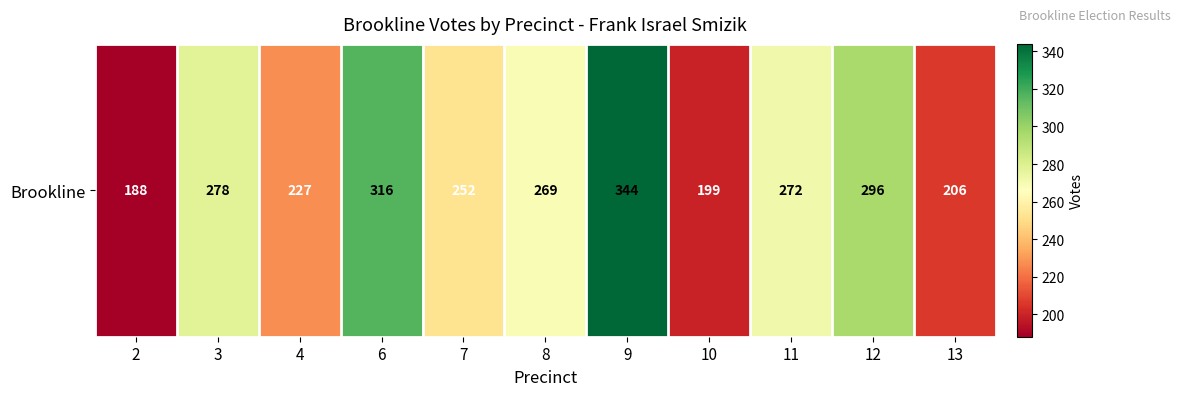

How many distinct data groups are displayed?

1